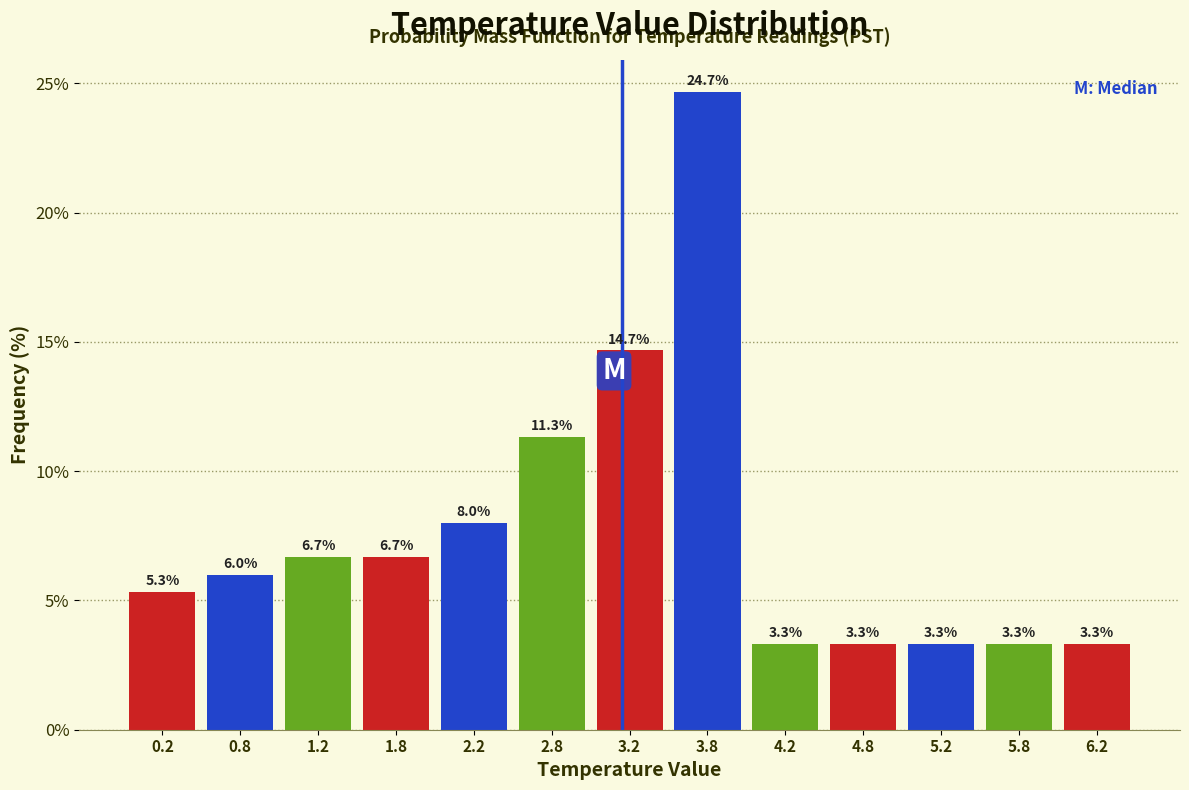

Reading left to right, transcribe this chart: for each bar, give the range it covers on the x-axis and its height.

0.0 to 0.5: 5.3
0.5 to 1.0: 6.0
1.0 to 1.5: 6.7
1.5 to 2.0: 6.7
2.0 to 2.5: 8.0
2.5 to 3.0: 11.3
3.0 to 3.5: 14.7
3.5 to 4.0: 24.7
4.0 to 4.5: 3.3
4.5 to 5.0: 3.3
5.0 to 5.5: 3.3
5.5 to 6.0: 3.3
6.0 to 6.5: 3.3